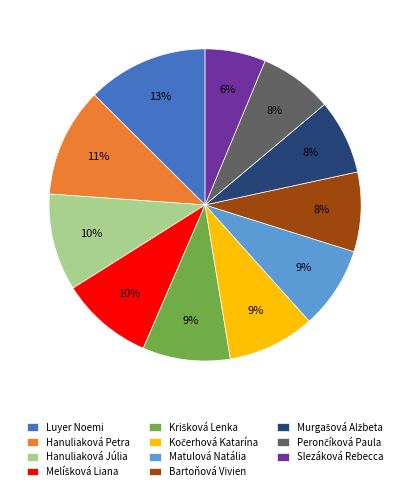

How many segments does this pie chart have?

11